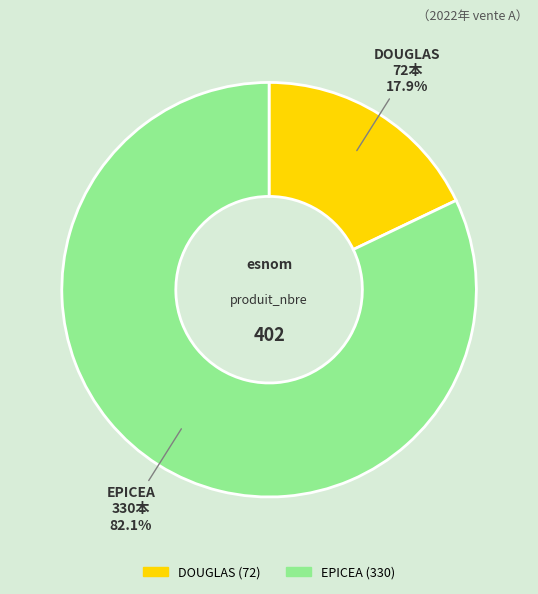

What is the total percentage of DOUGLAS and EPICEA?

100.0%